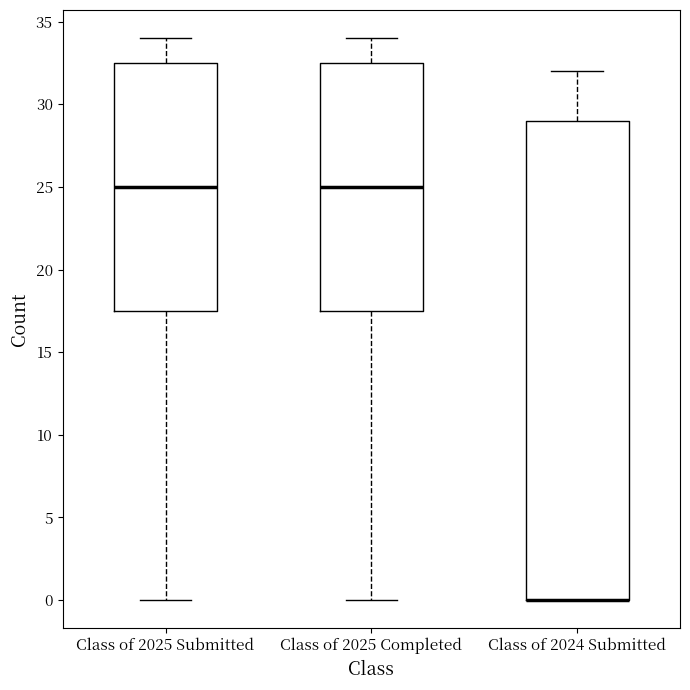

Where does the lower whisker of the box for Class of 2025 Completed end on the y-axis? The values are not printed on the chart, so give them approximately, as read against the axis.

0.0